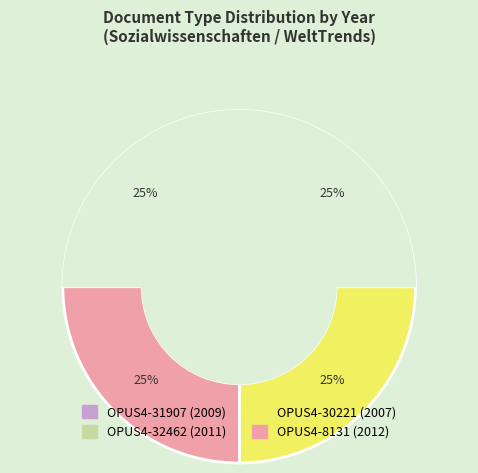

To the nearest percent, what is the average slice percentage?

25%